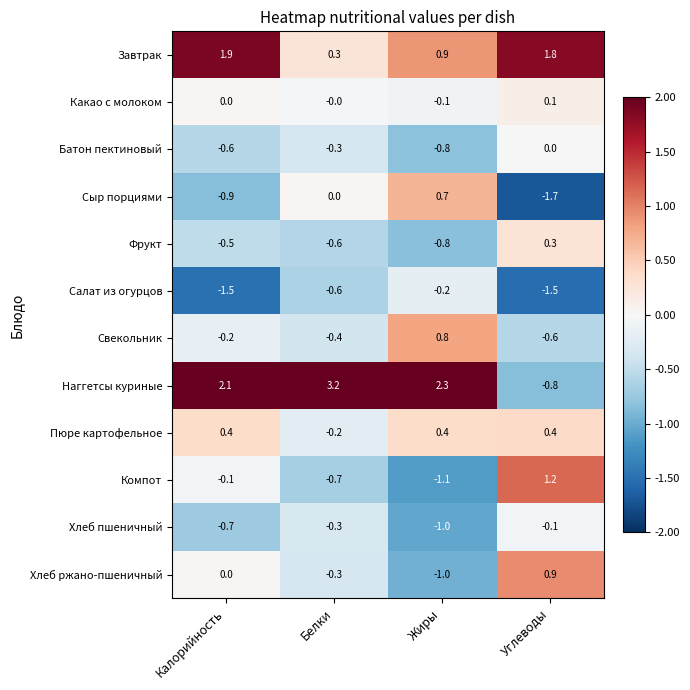

Which label corresponds to the largest value in the chart?

Белки